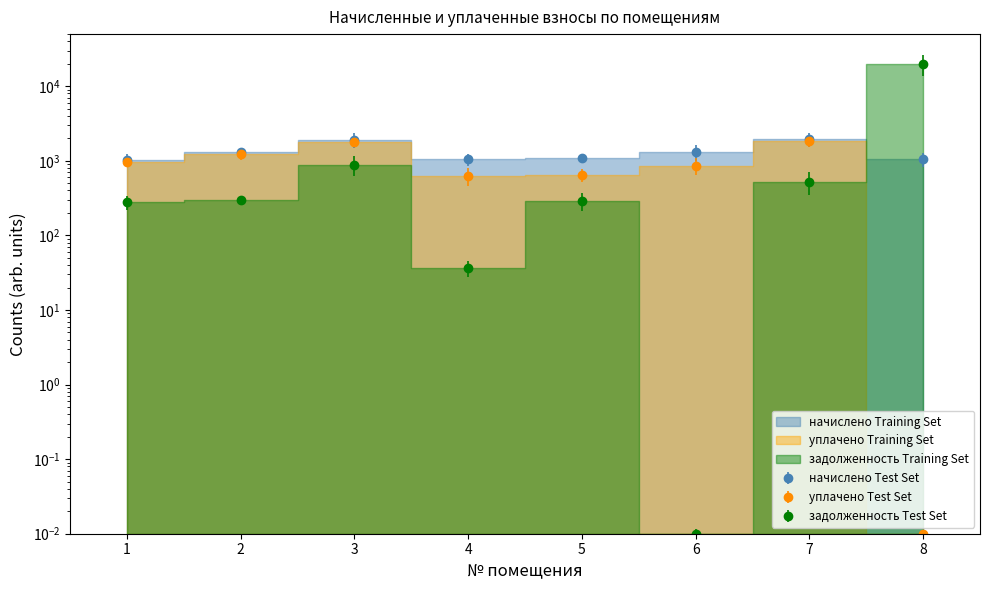

True or false: уплачено and начислено intersect in this chart.

False